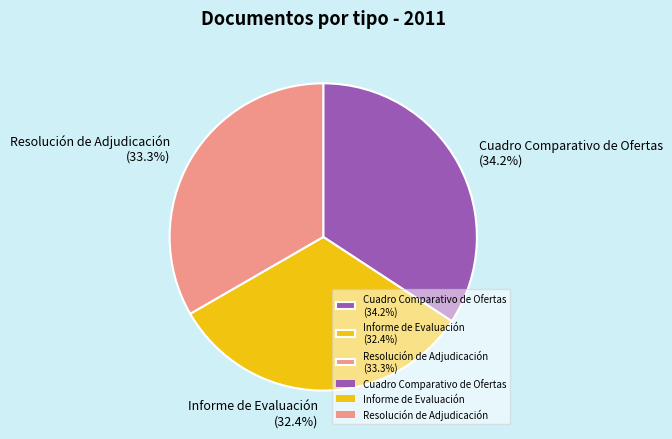

Approximately how many times larger is the value at Informe de Evaluación compared to Cuadro Comparativo de Ofertas?

0.9